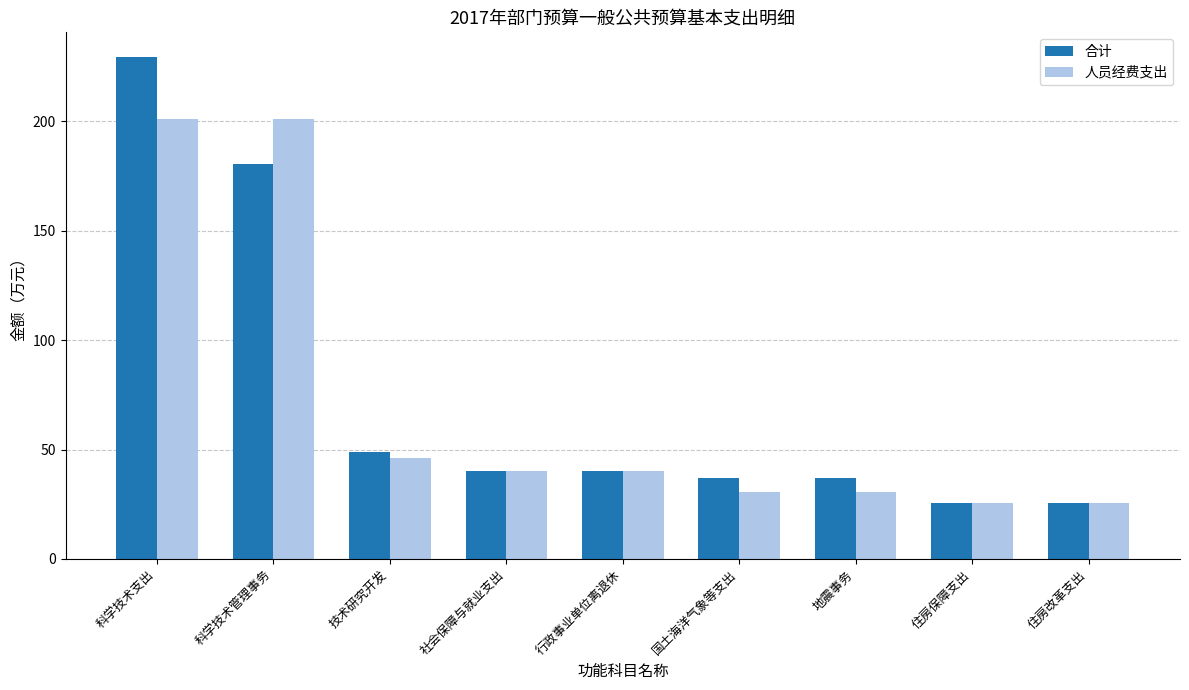

Rank the series by their average value, from highest to lowest.

合计, 人员经费支出